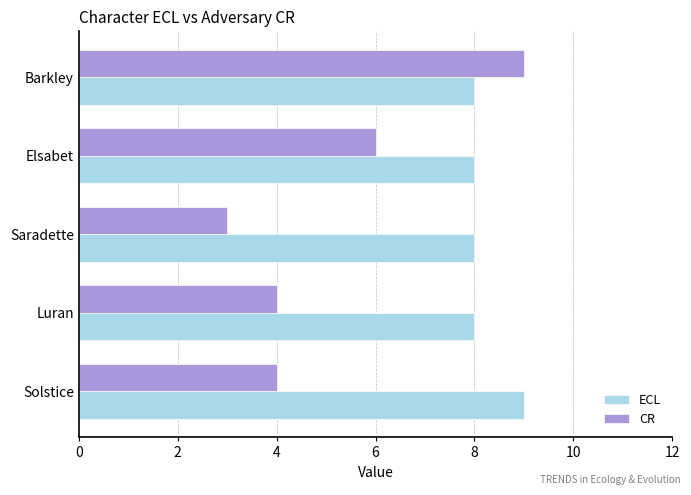

What is the highest value of the CR series?

9